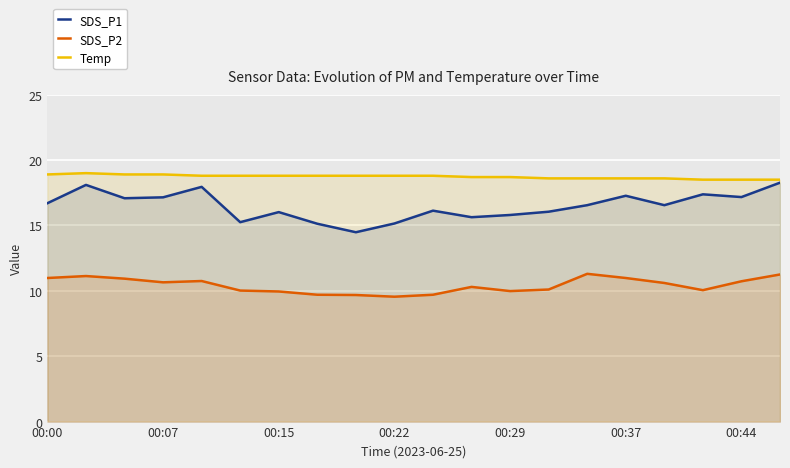

True or false: SDS_P2 and SDS_P1 intersect in this chart.

False